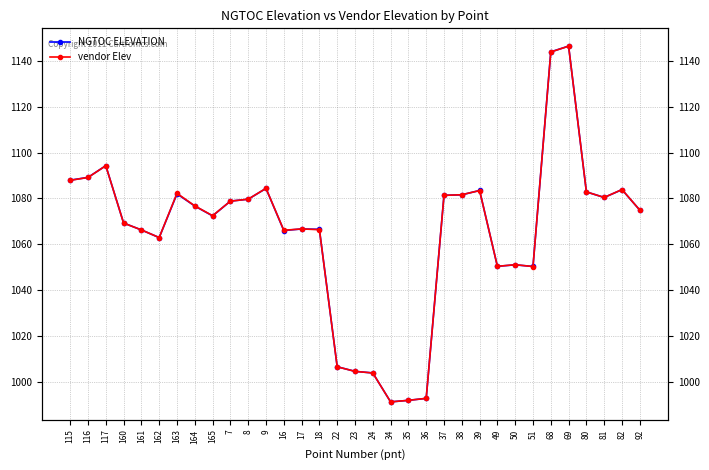

What position from the right is 34?

15